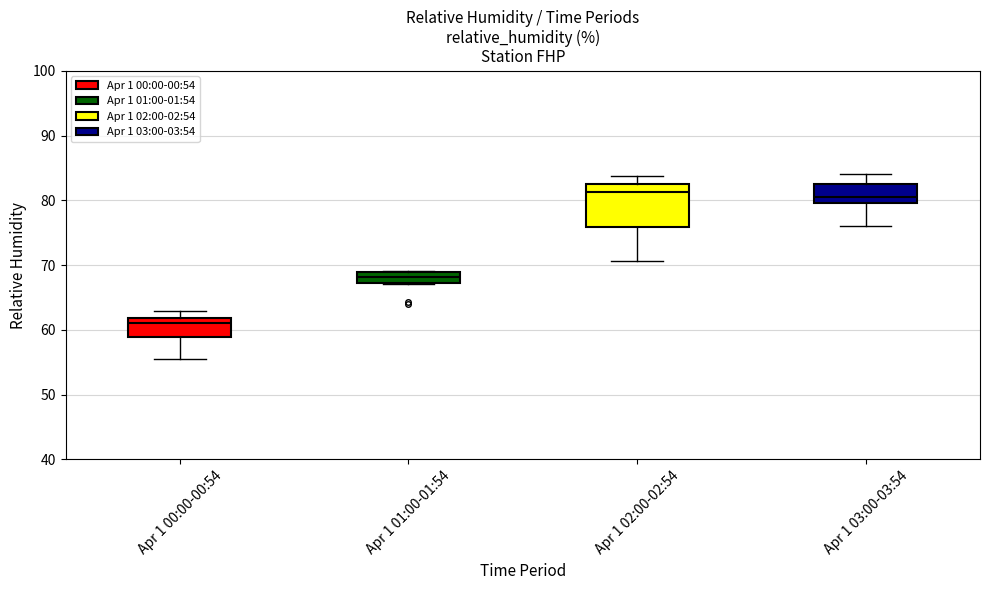

Which box is the tallest, from its lower edge to its upper edge?

Apr 1 02:00-02:54